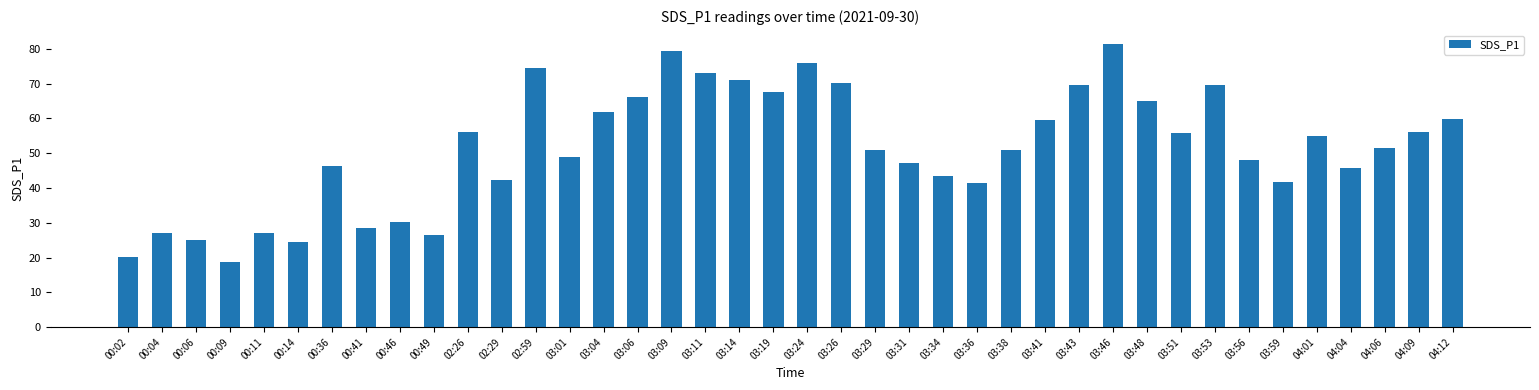

True or false: the data shows 20.5 at 03:36.

False